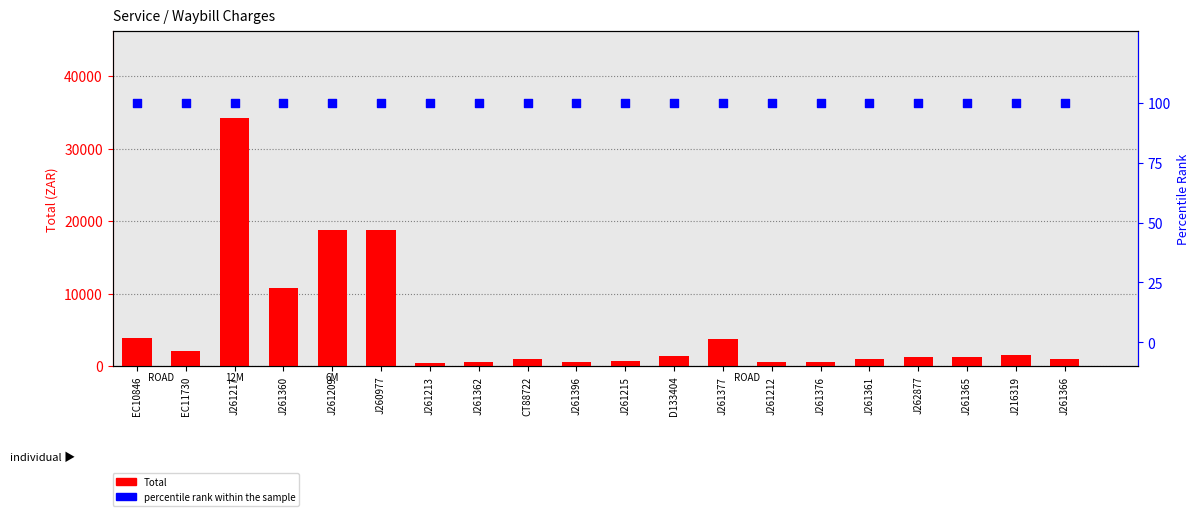

Which series reaches the minimum Y coordinate?

percentile rank within the sample